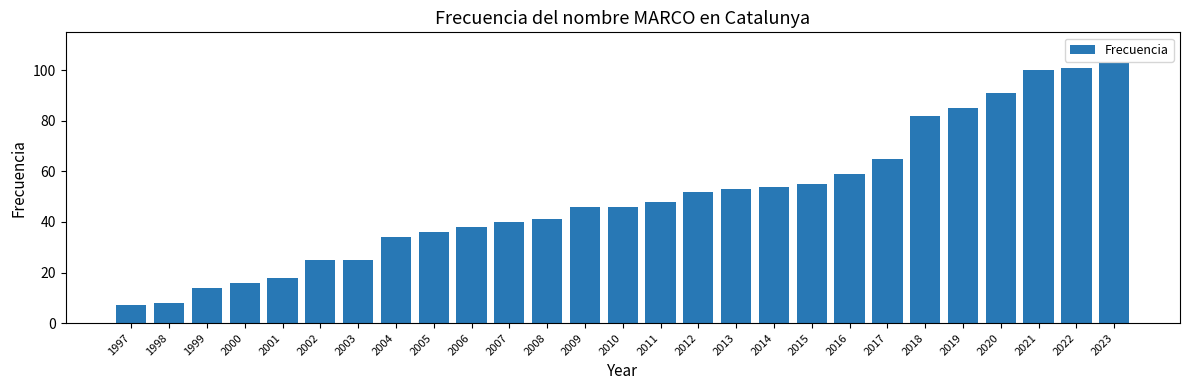

True or false: the data shows 59 at 2020.

False